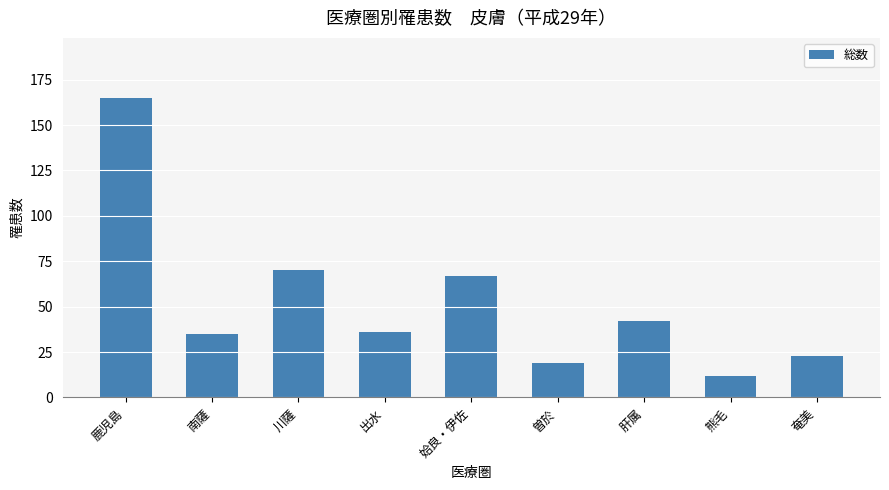

Are the bars horizontal?

No